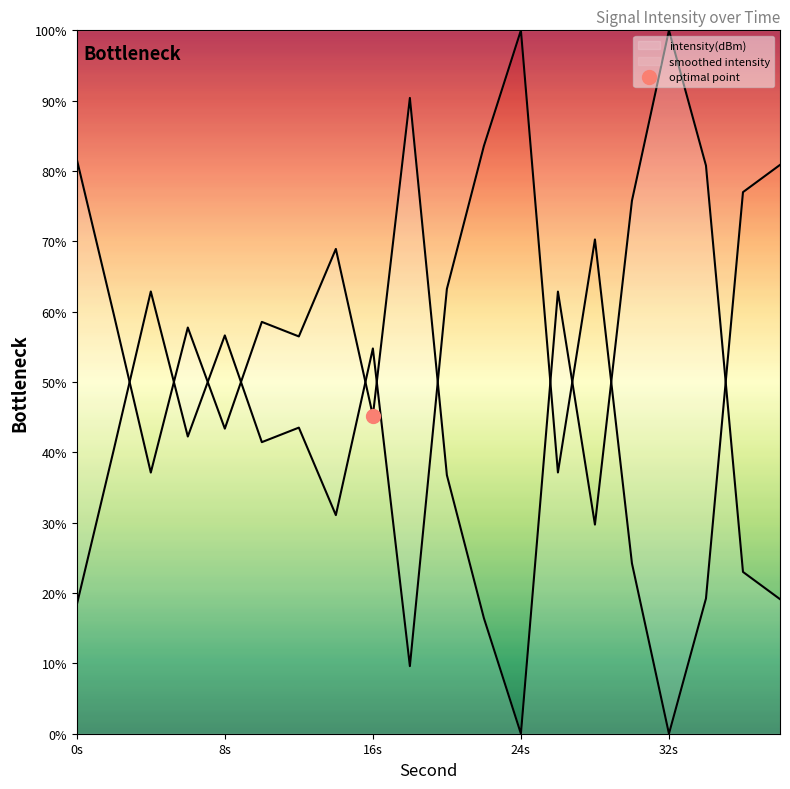

What is the total value across all series at 8?

100.0